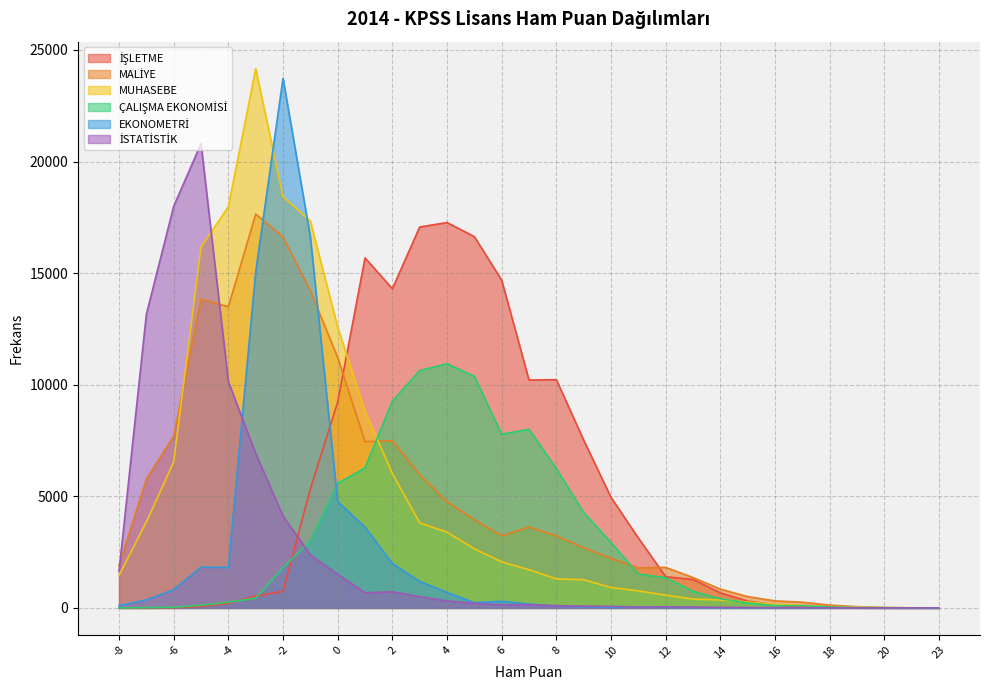

What is the maximum value shown in the chart?

24163